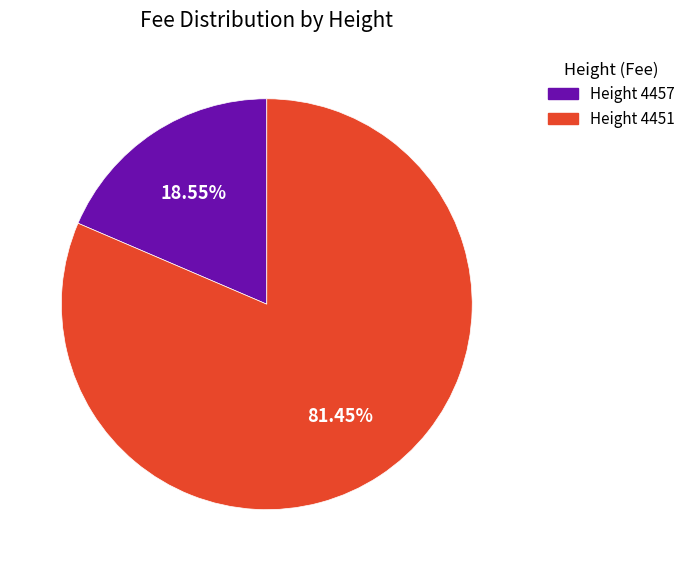

Combined, do Height 4457 and Height 4451 account for over 50%?

Yes